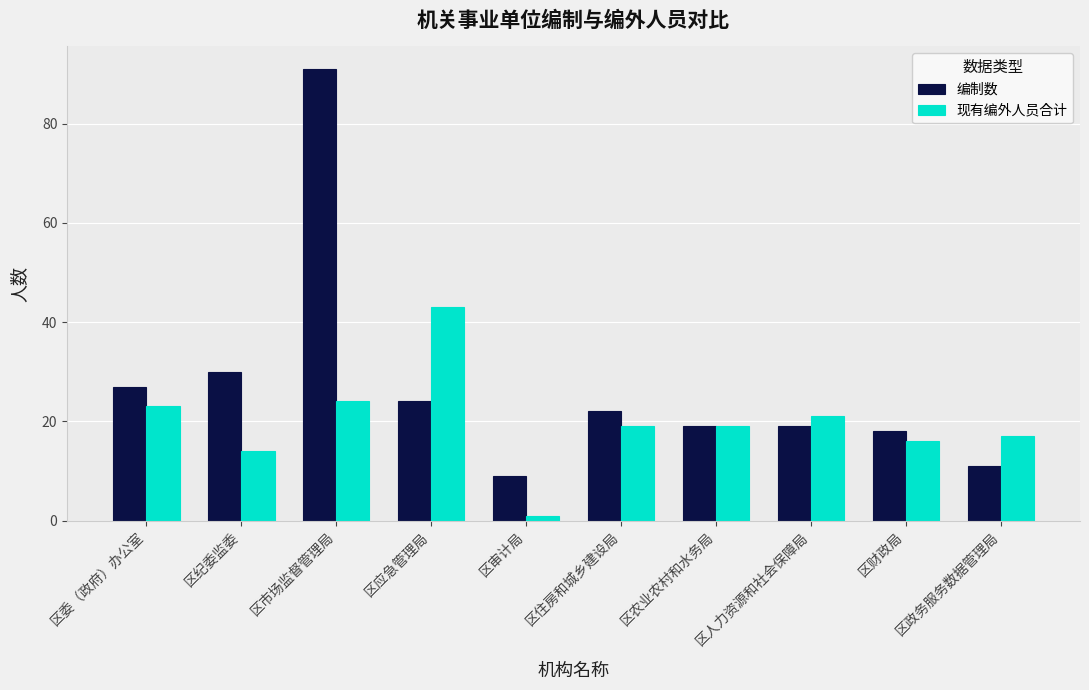

Reading right to left, list all the values displayed in this chart.

编制数: 11	18	19	19	22	9	24	91	30	27
现有编外人员合计: 17	16	21	19	19	1	43	24	14	23